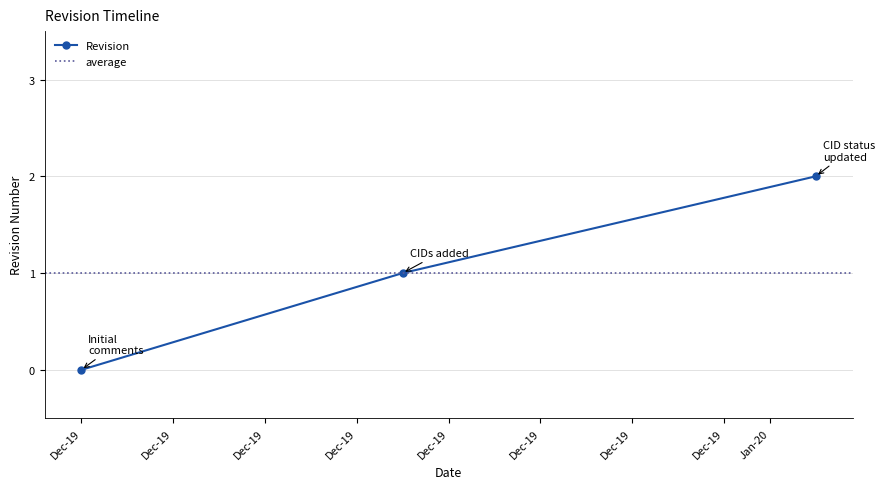

Is it true that the value at 2019-12-24 is 1?

True